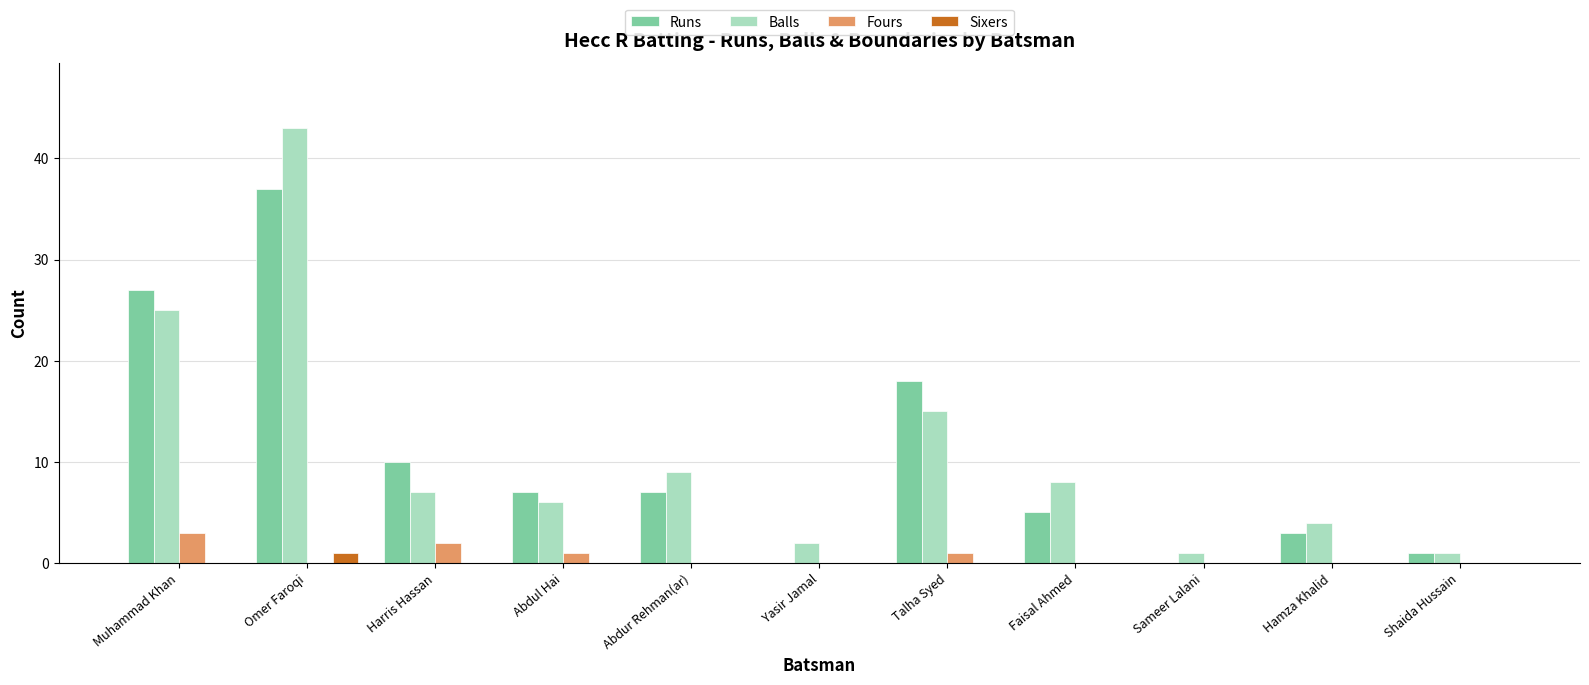

Does the chart contain stacked bars?

No